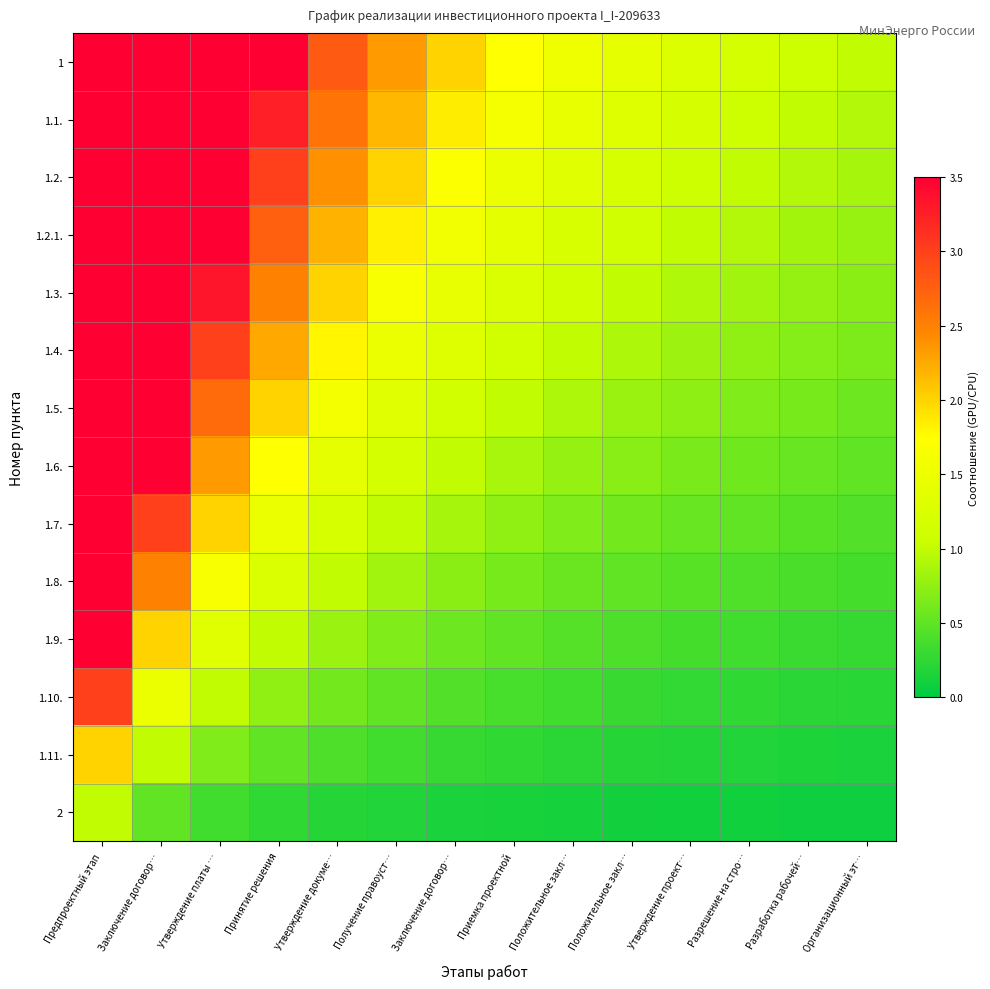

What is the total value across all series at Заключение договор…?

52.5